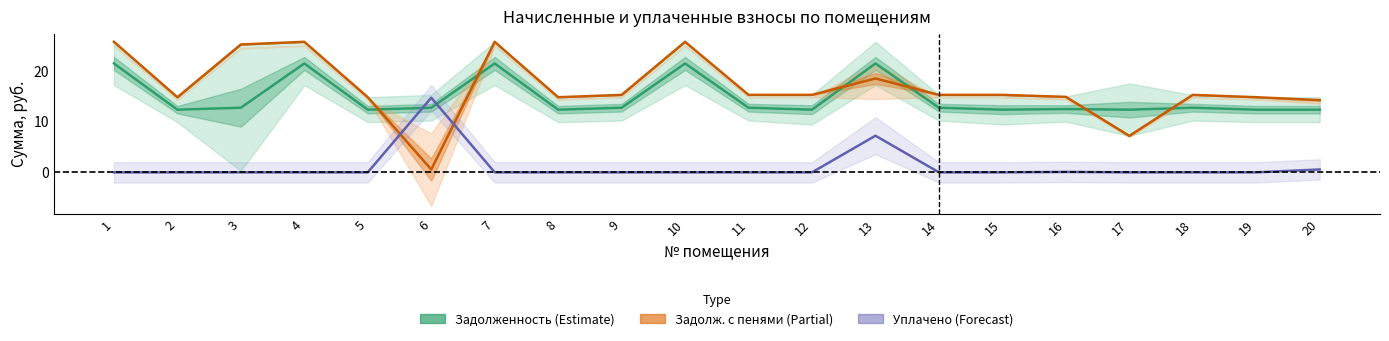

Rank the categories by задолженность value from lowest to highest.

2, 5, 8, 12, 15, 17, 19, 20, 16, 3, 6, 9, 11, 14, 18, 1, 4, 7, 10, 13